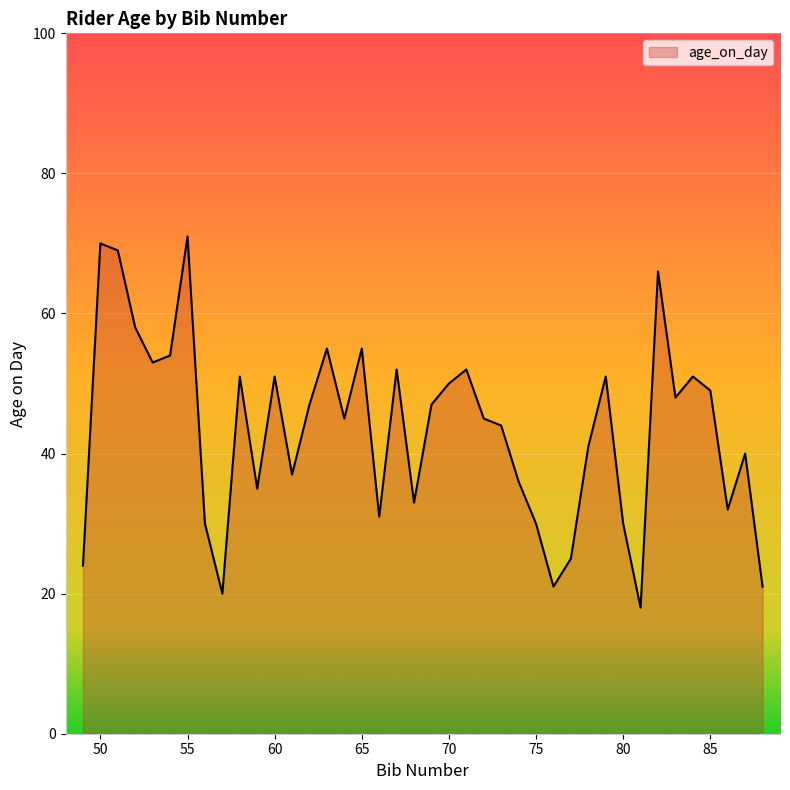

What is the difference between the maximum and minimum values?

53